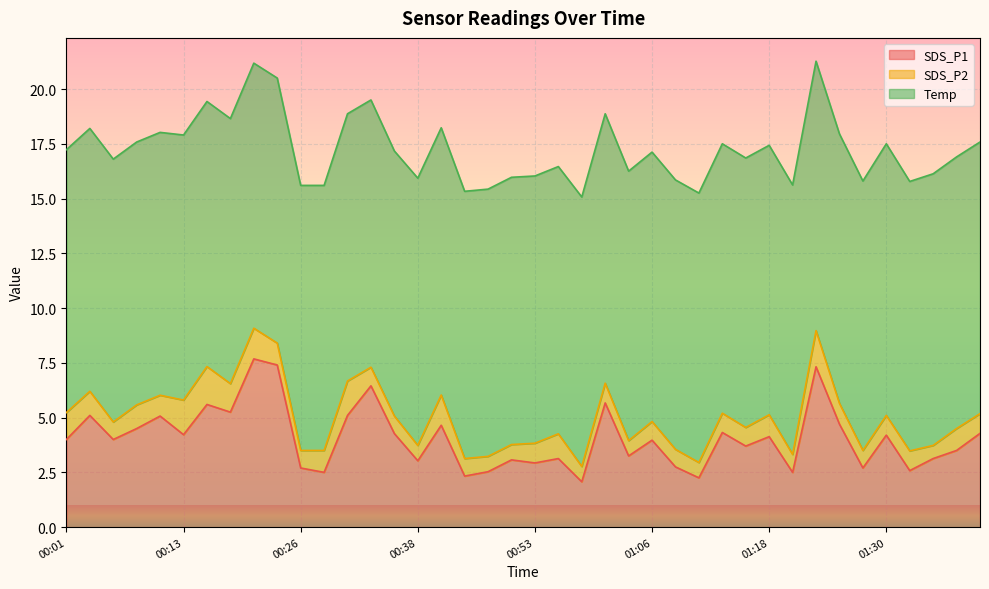

What is the minimum value for SDS_P1?

2.1